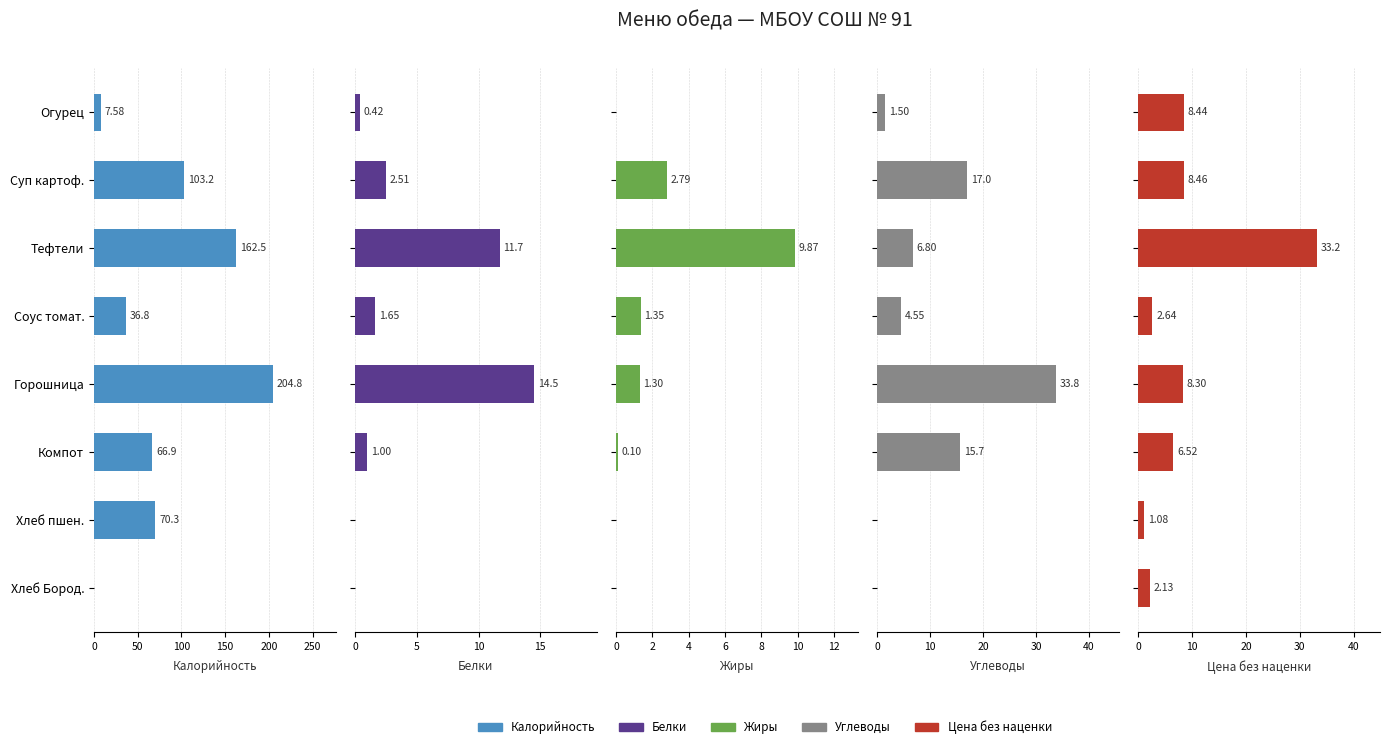

What is the maximum value shown in the chart?

204.8